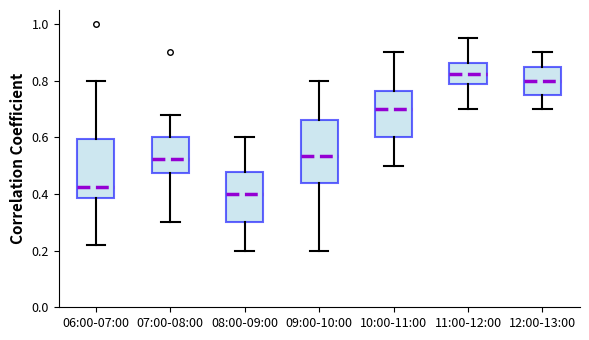

Which box's median line is the lowest?

08:00-09:00